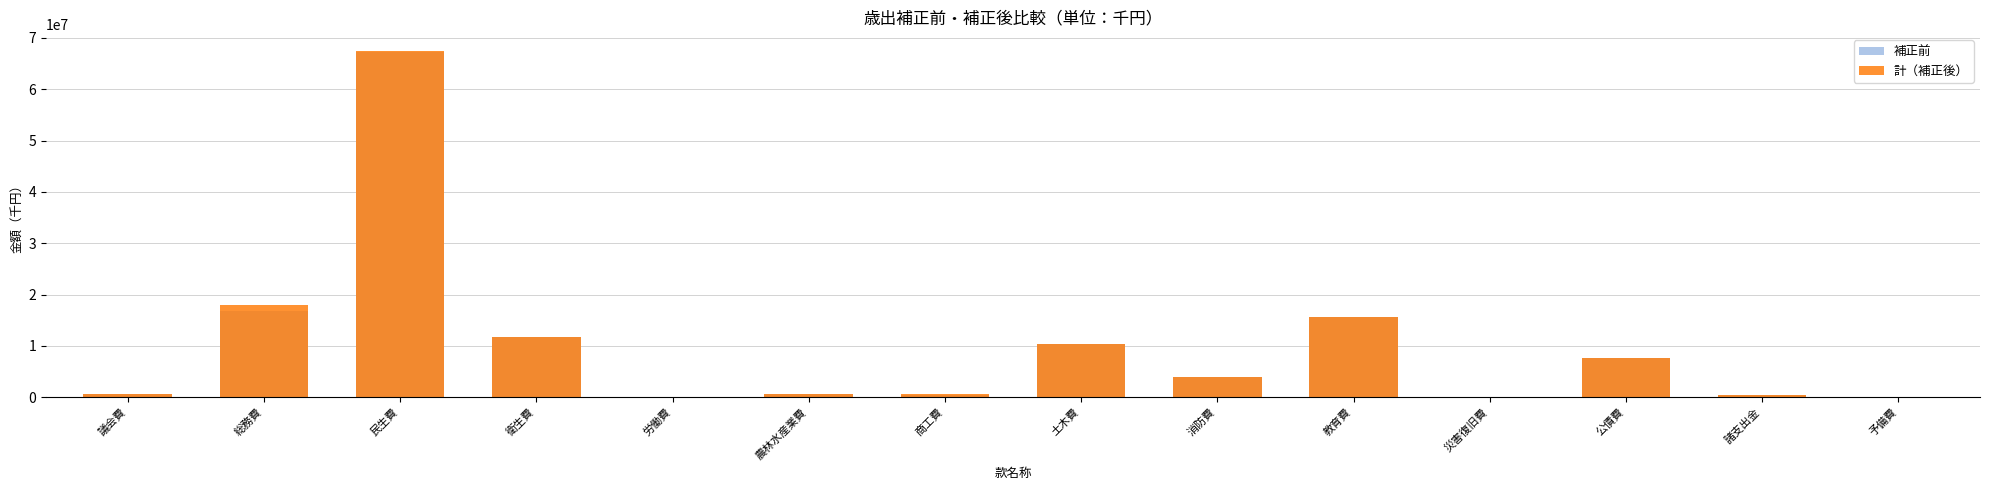

Where is 補正前 nearest to the value 33604326?

総務費